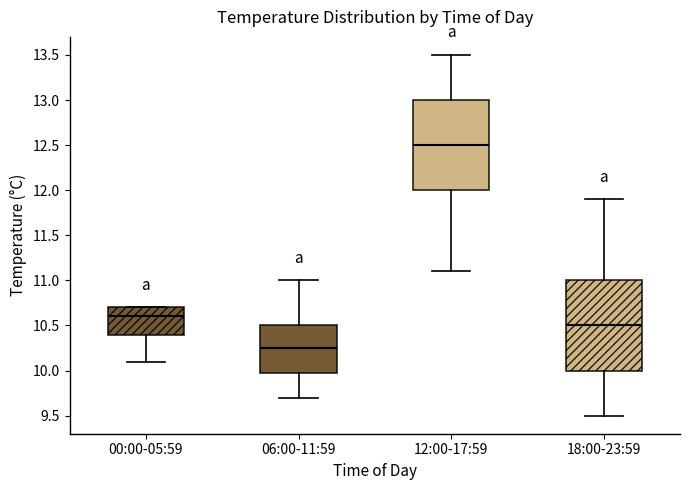

Reading left to right, read every box against the y-axis: the position of its median line, the range the box covers, and the ends of its whiskers. The values are not printed on the chart, so give them approximately, as read against the axis.

00:00-05:59: median 10.60, box 10.40 to 10.70, whiskers 10.10 to 10.70
06:00-11:59: median 10.25, box 10.00 to 10.50, whiskers 9.70 to 11.00
12:00-17:59: median 12.50, box 12.00 to 13.00, whiskers 11.10 to 13.50
18:00-23:59: median 10.50, box 10.00 to 11.00, whiskers 9.50 to 11.90